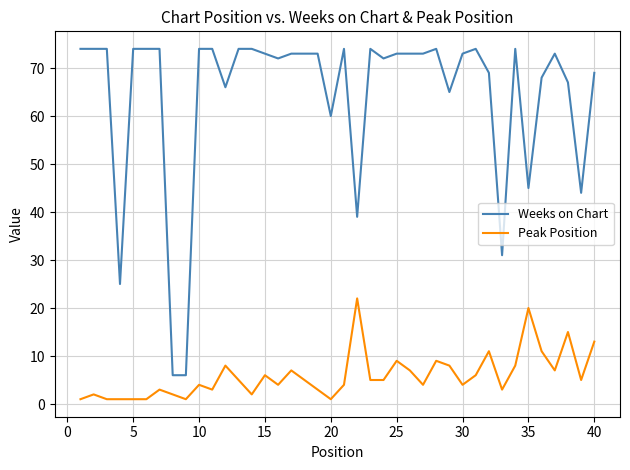

Reading right to left, extract all data points from this chart.

Weeks on Chart: 69	44	67	73	68	45	74	31	69	74	73	65	74	73	73	73	72	74	39	74	60	73	73	73	72	73	74	74	66	74	74	6	6	74	74	74	25	74	74	74
Peak Position: 13	5	15	7	11	20	8	3	11	6	4	8	9	4	7	9	5	5	22	4	1	3	5	7	4	6	2	5	8	3	4	1	2	3	1	1	1	1	2	1